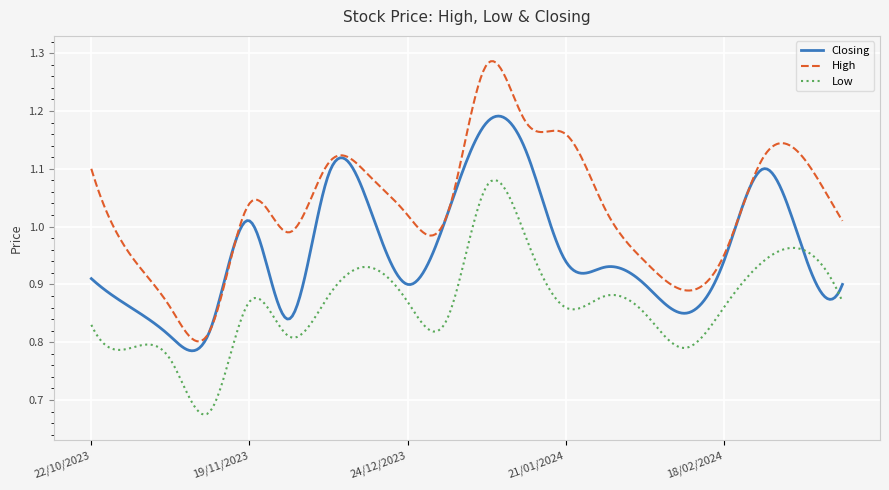

Which series has the largest total across all categories?

High